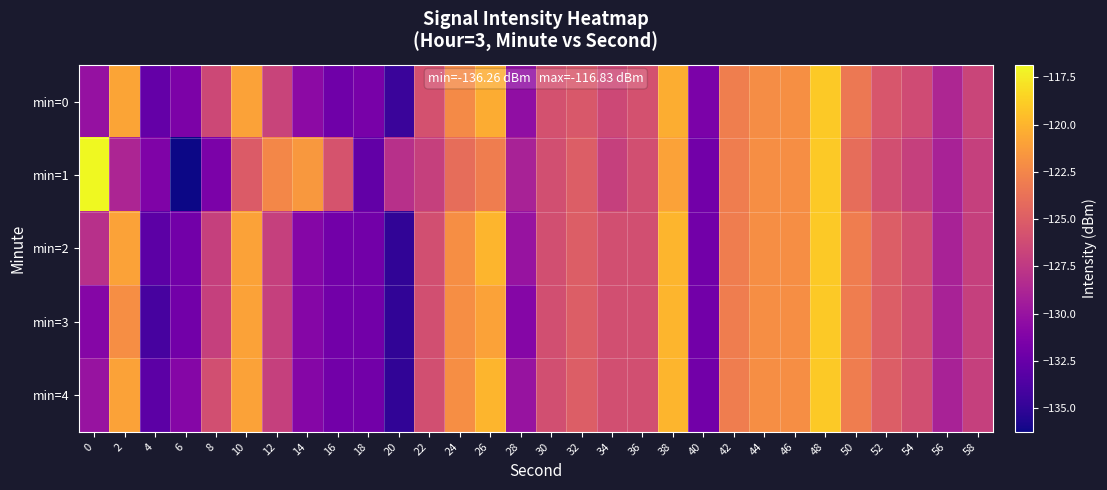

Rank the series at 54 from highest to lowest value.

min=2, min=3, min=4, min=0, min=1